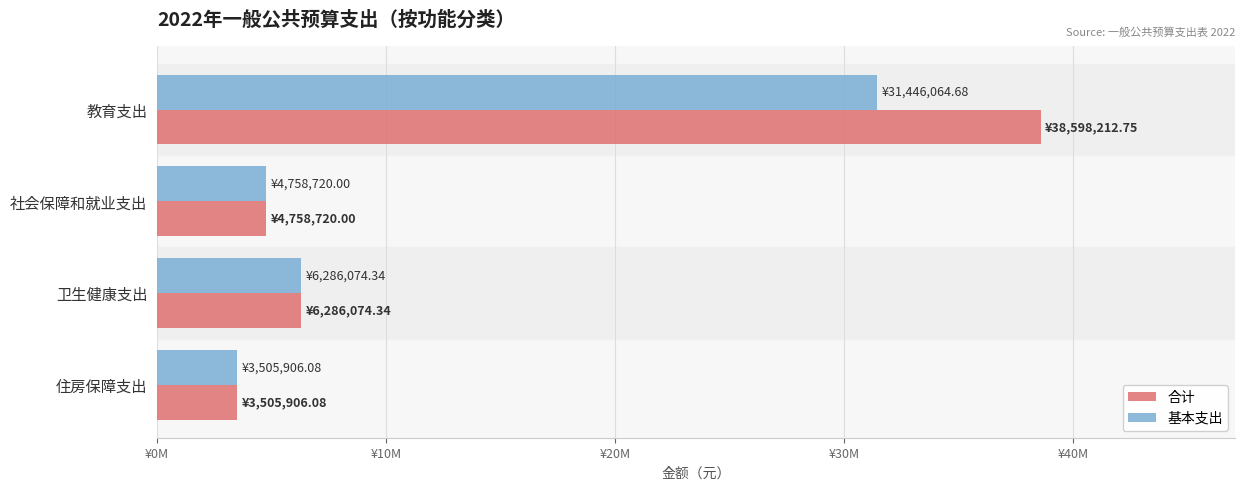

At which label does 基本支出 reach its peak?

教育支出